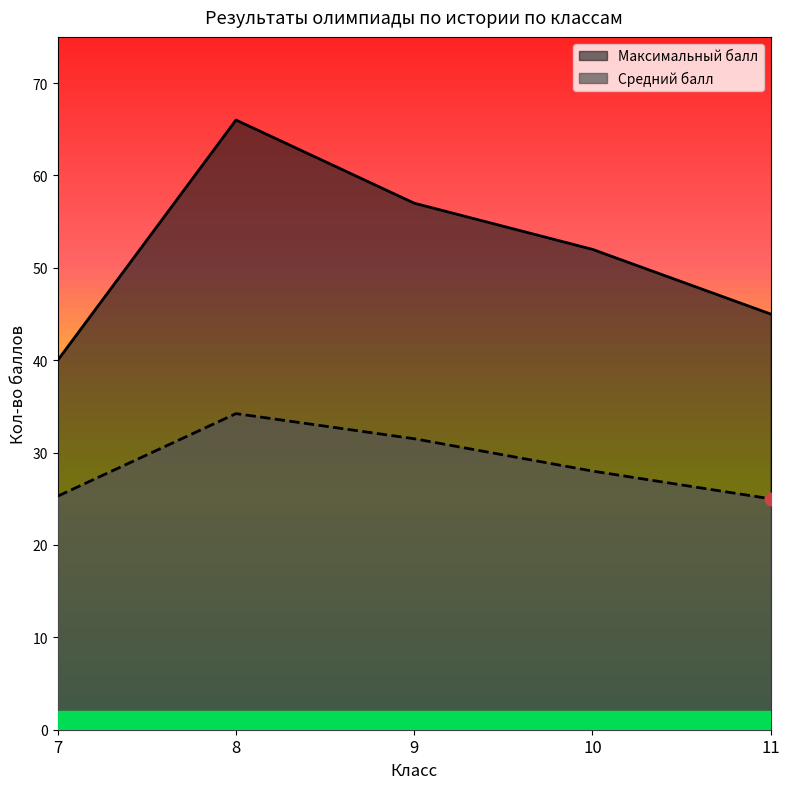

Which has a higher value, 8 or 10?

8